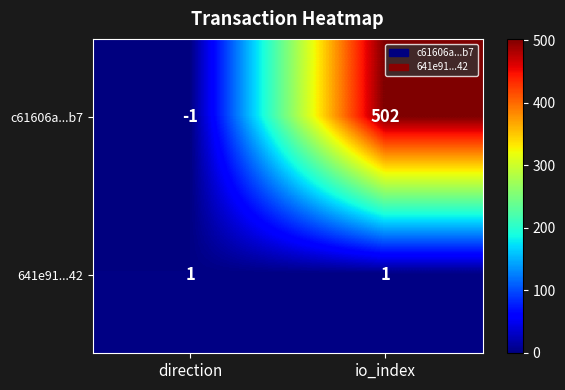

At which category is the sum across all series the highest?

io_index